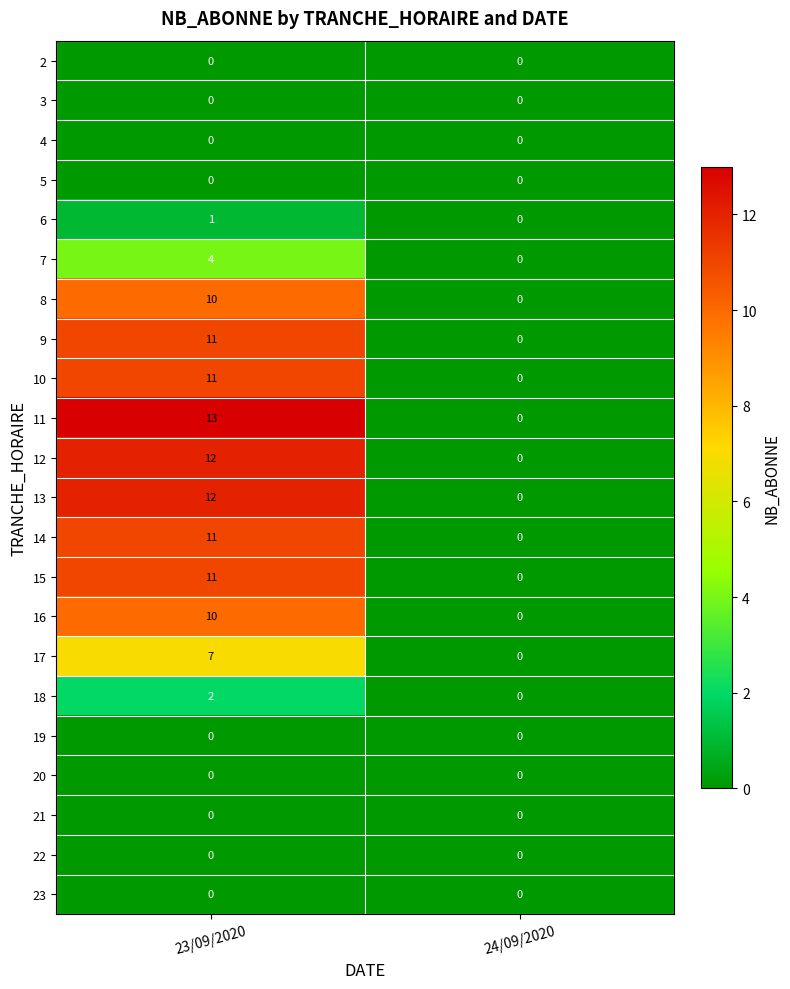

What is the sum of all 11 values?

13